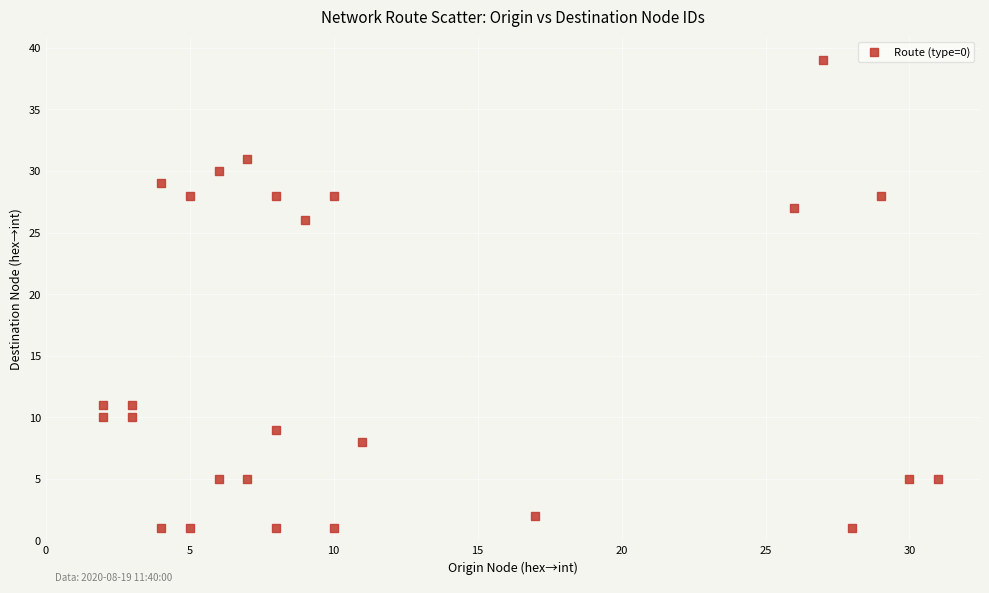

What Y value in the scatter plot is closest to 20?

26